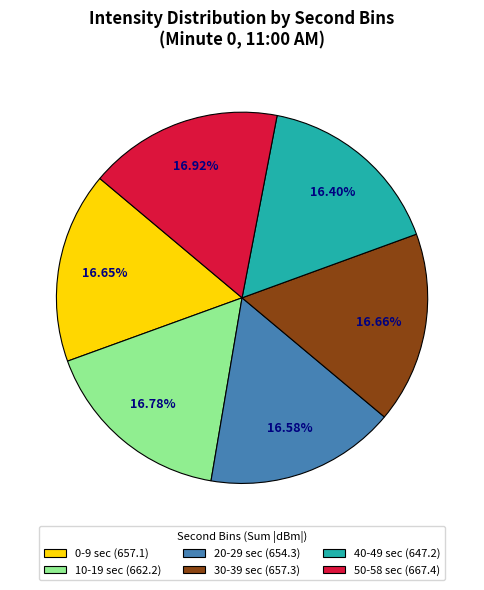

Approximately how many times larger is the value at 10-19 sec (662.2) compared to 40-49 sec (647.2)?

1.0